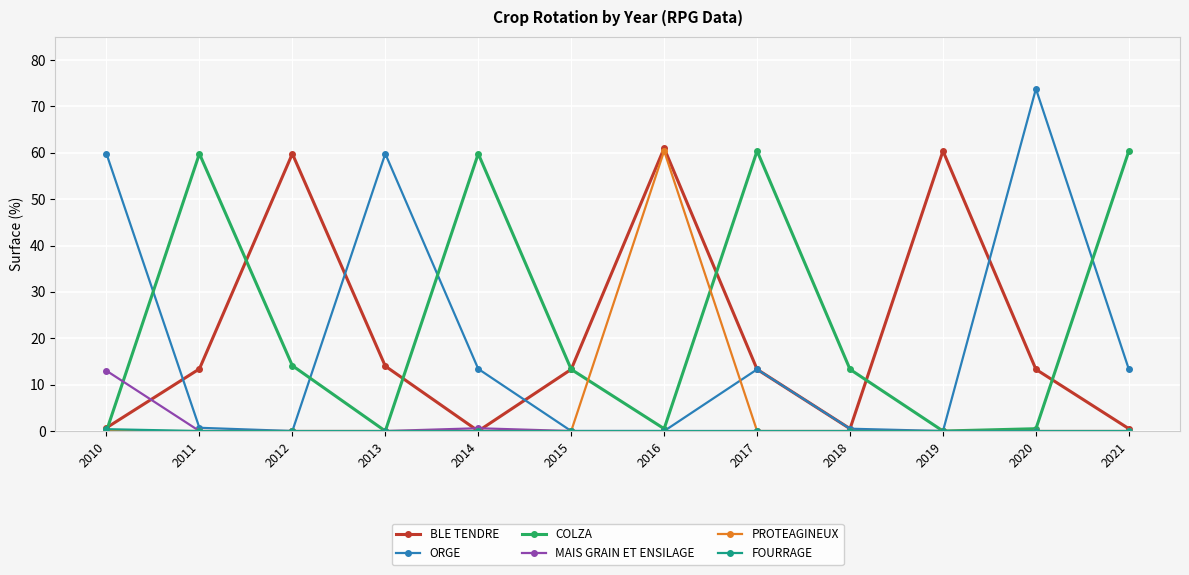

What is the average value of the COLZA series?

23.5